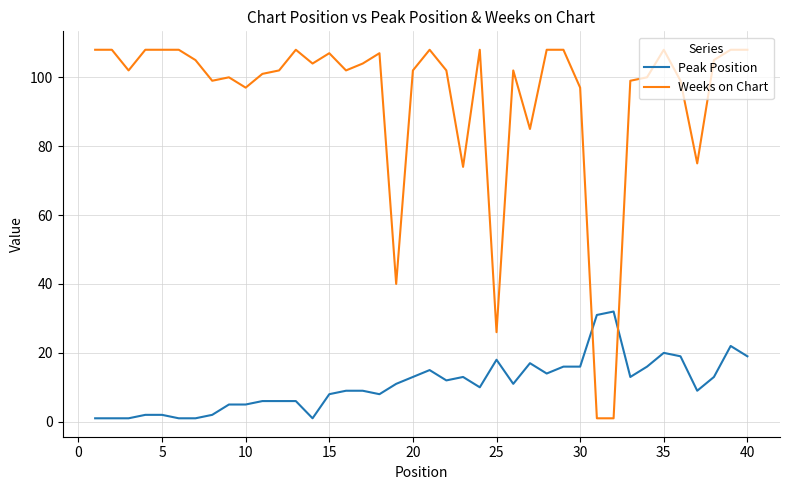

Which series has the widest spread of values?

Weeks on Chart